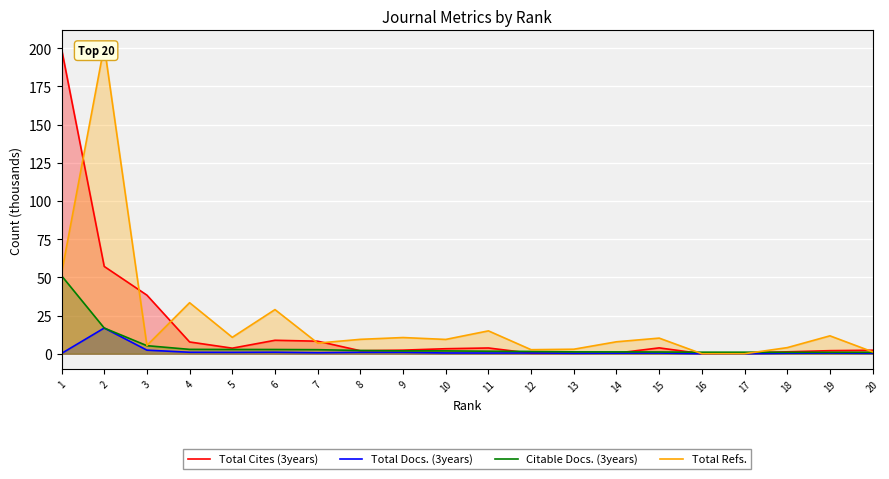

List the series in order of their peak value, highest first.

Total Refs., Total Cites (3years), Citable Docs. (3years), Total Docs. (3years)